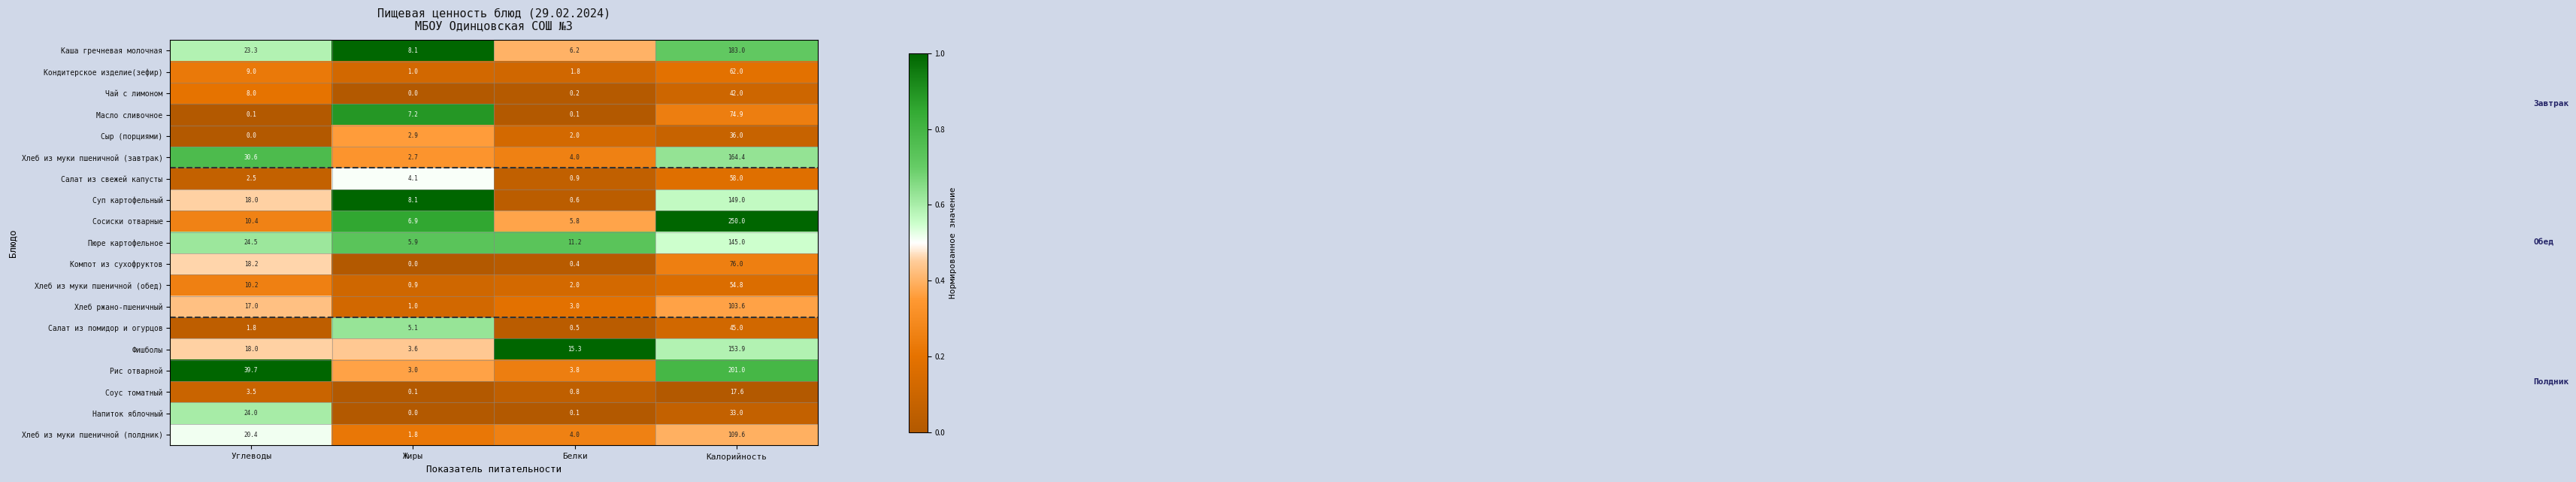

At which category is the sum across all series the highest?

Калорийность